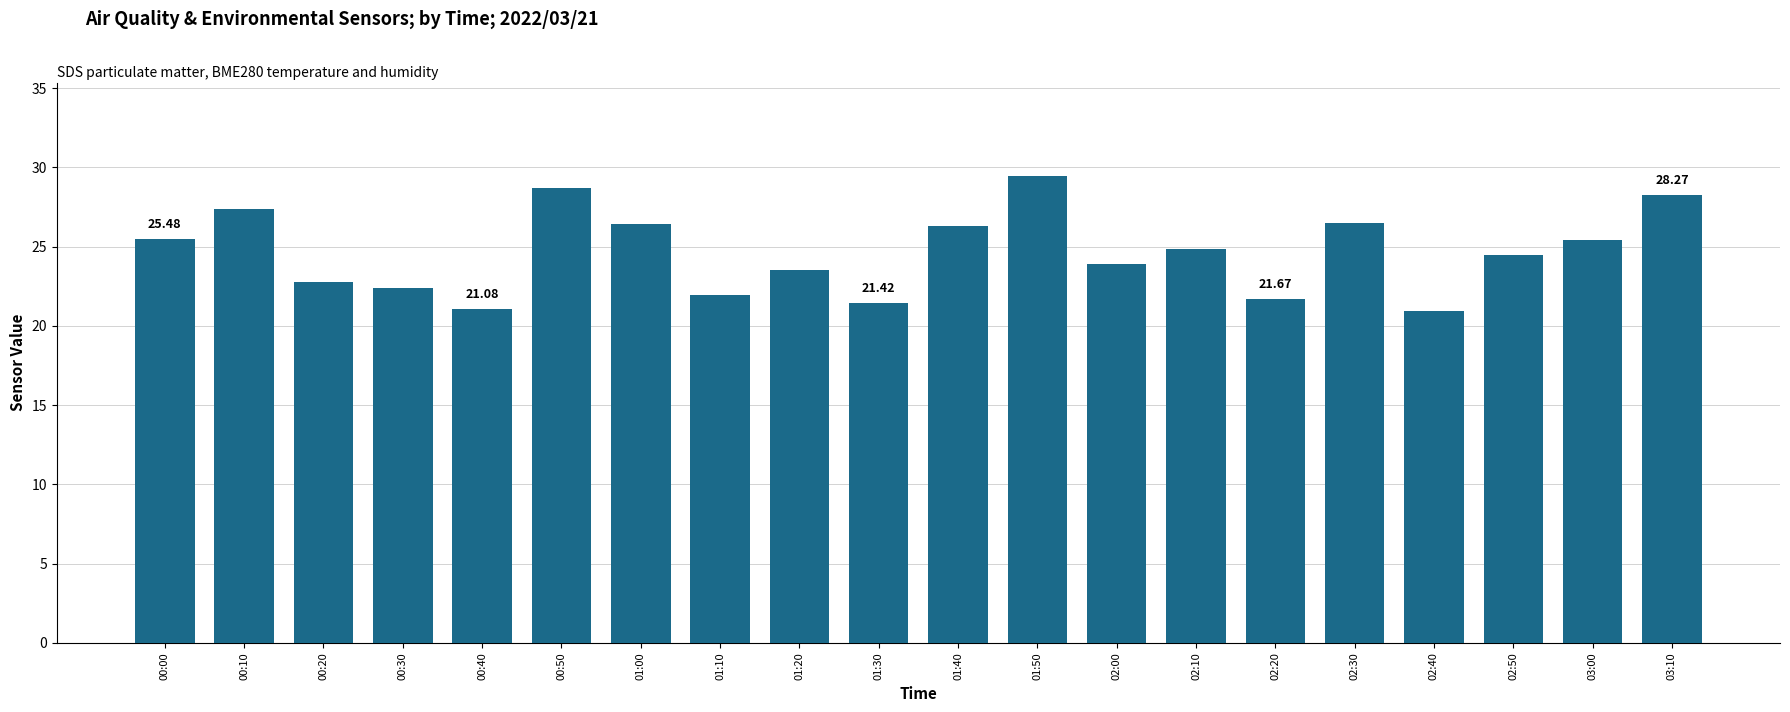

What is the sum of all values?

492.7